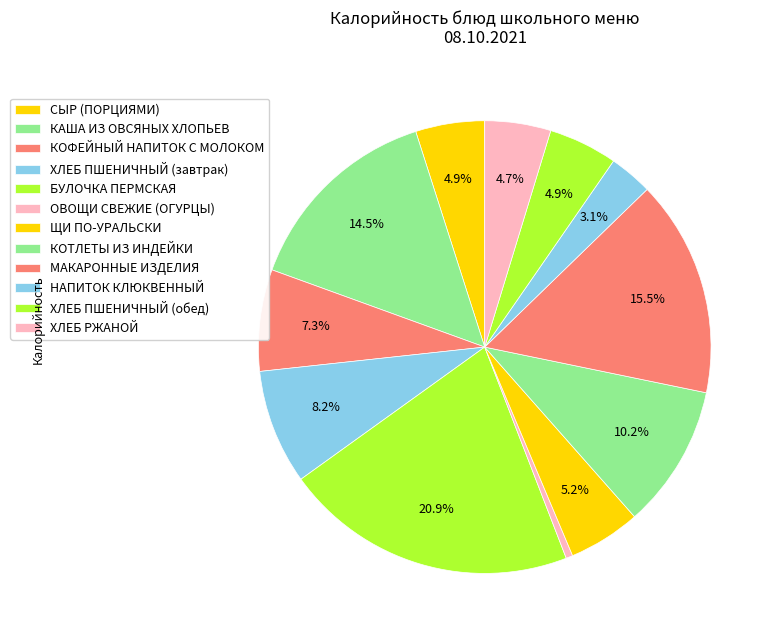

What is the ratio of the value at СЫР (ПОРЦИЯМИ) to the value at ЩИ ПО-УРАЛЬСКИ?

1.0